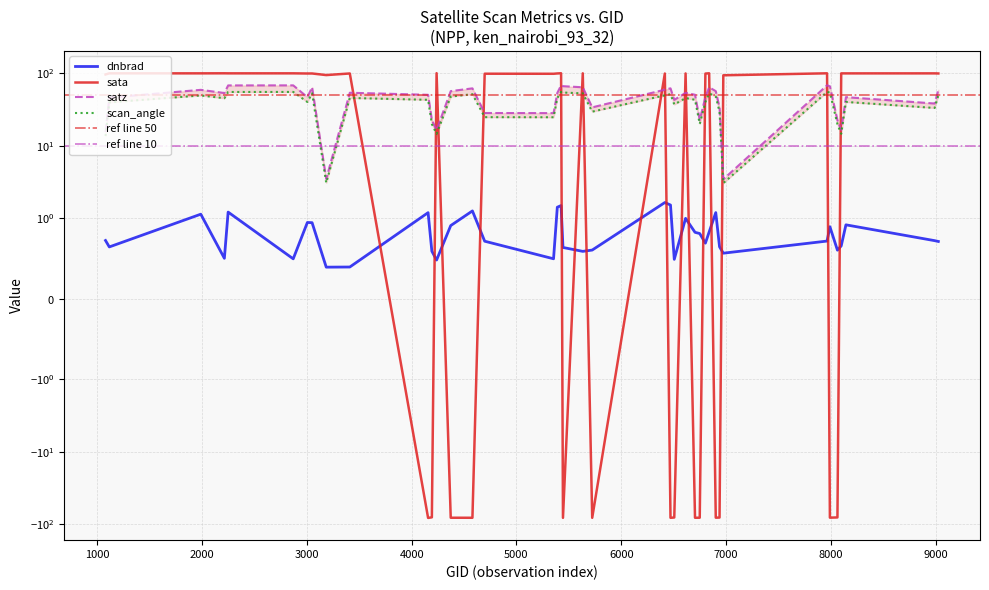

What is the total value across all series at 8144?

186.5